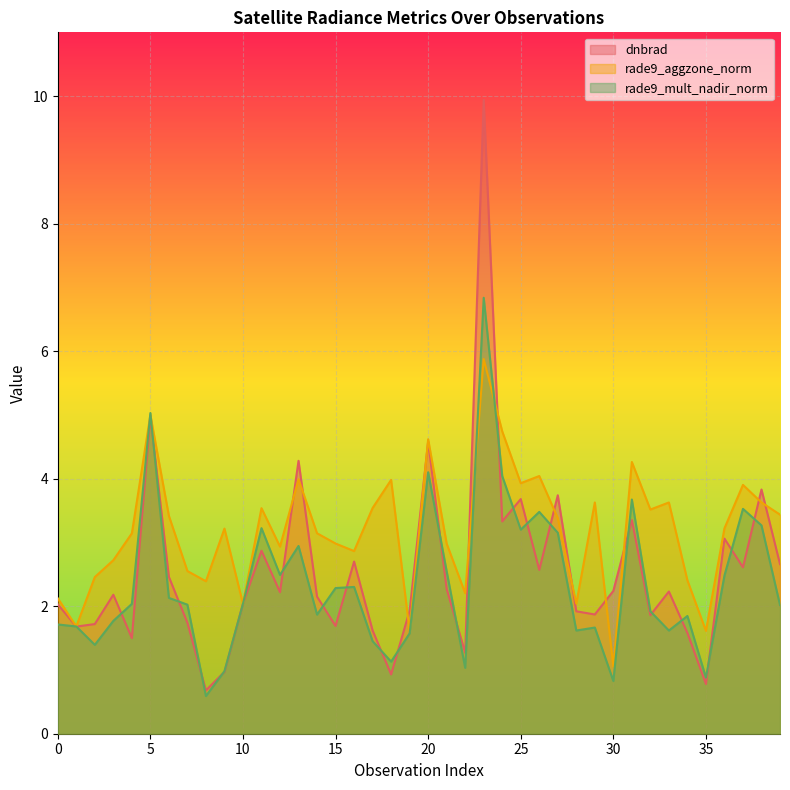

What is the sum of all rade9_aggzone_norm values?

127.4